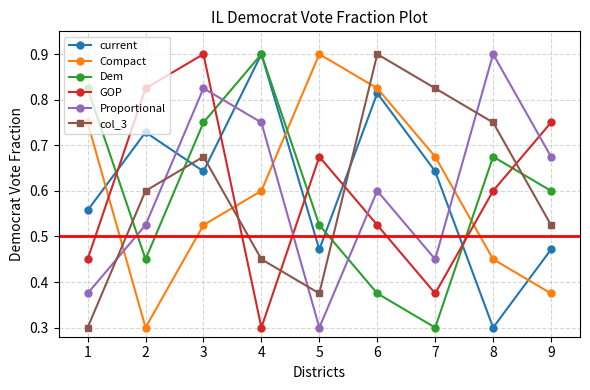

Count the GOP values in the range 0 to 1.

9